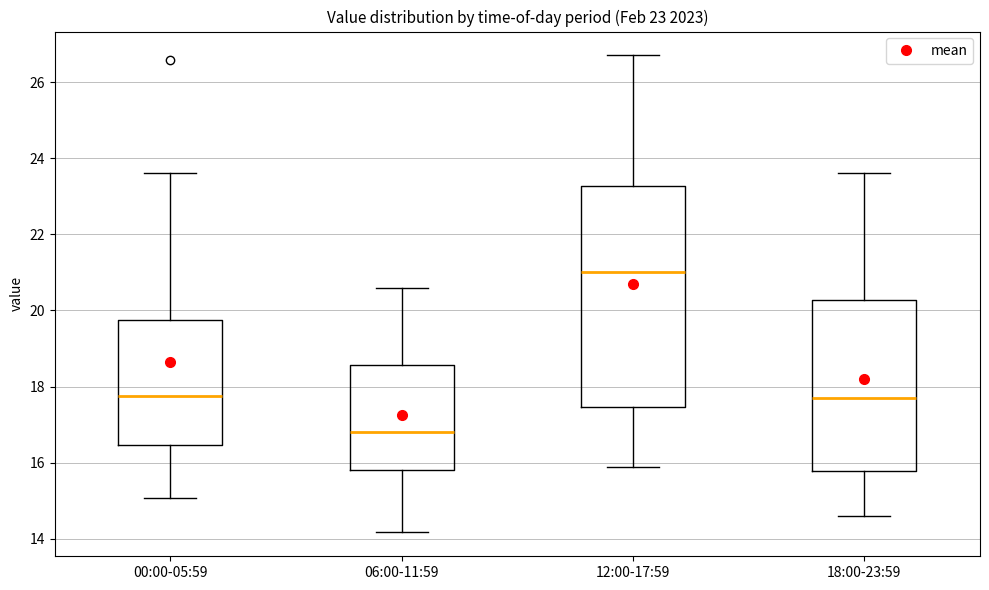

Which box's median line is the lowest?

06:00-11:59